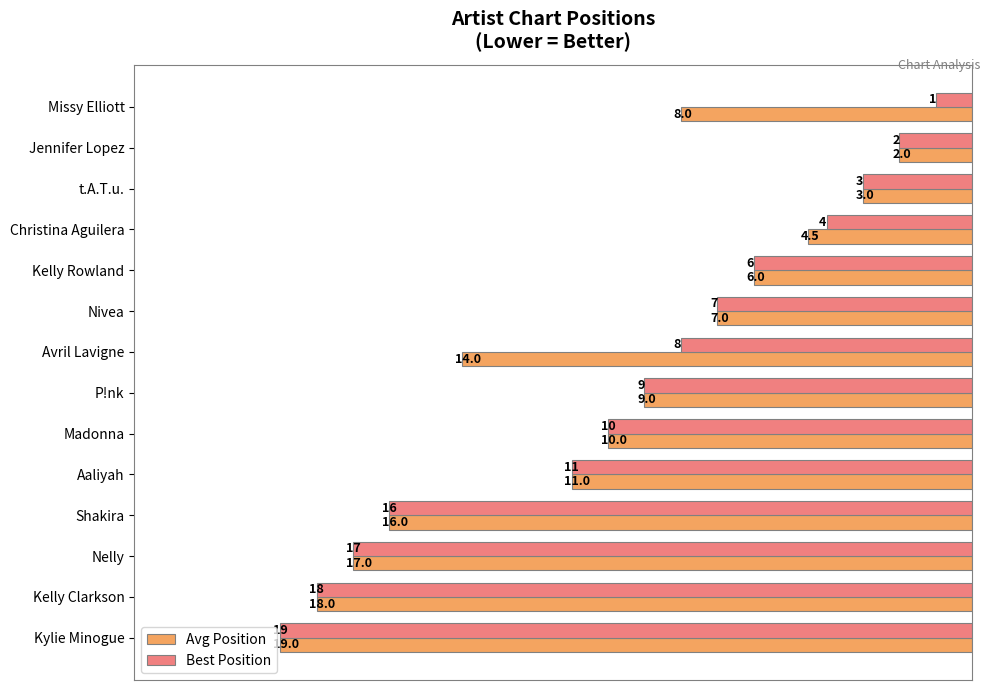

True or false: Best Position has a value of 3.6 at Nelly.

False